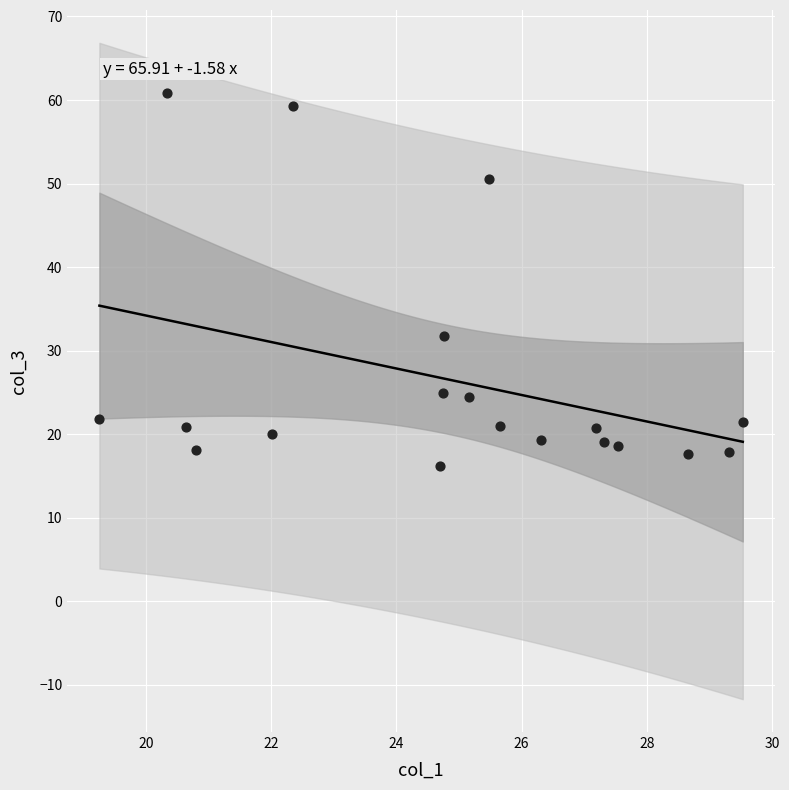

What is the range of Y values (max minus min)?

44.7